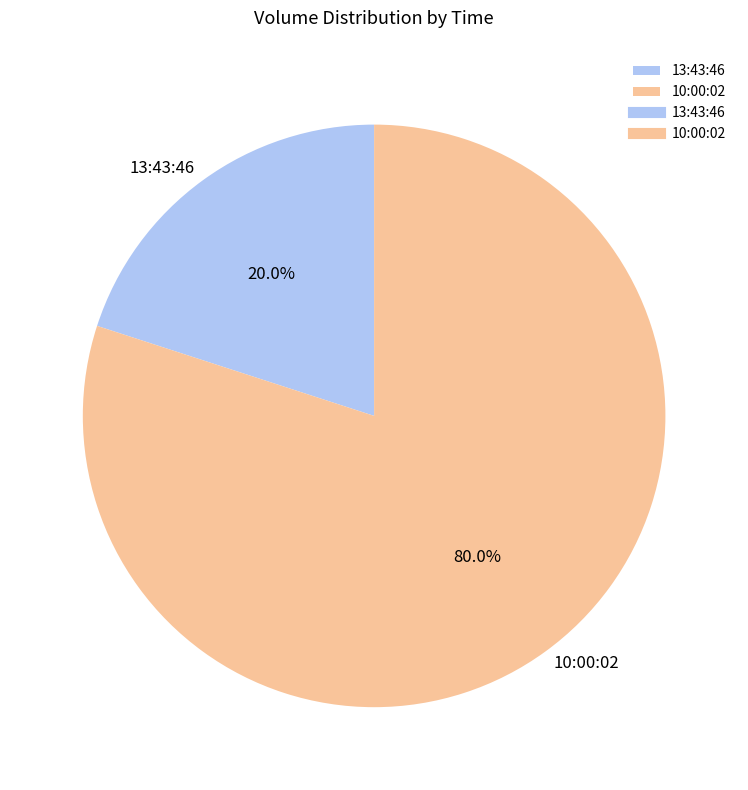

What is the ratio of the value at 10:00:02 to the value at 13:43:46?

4.0